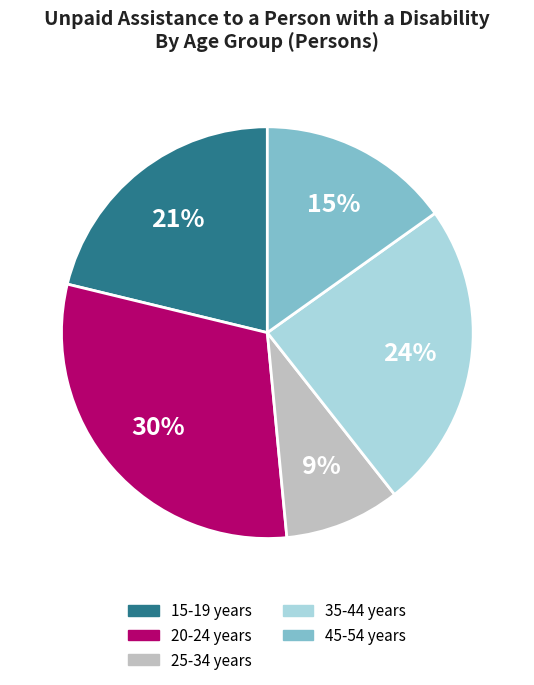

Does any single category account for the majority?

No